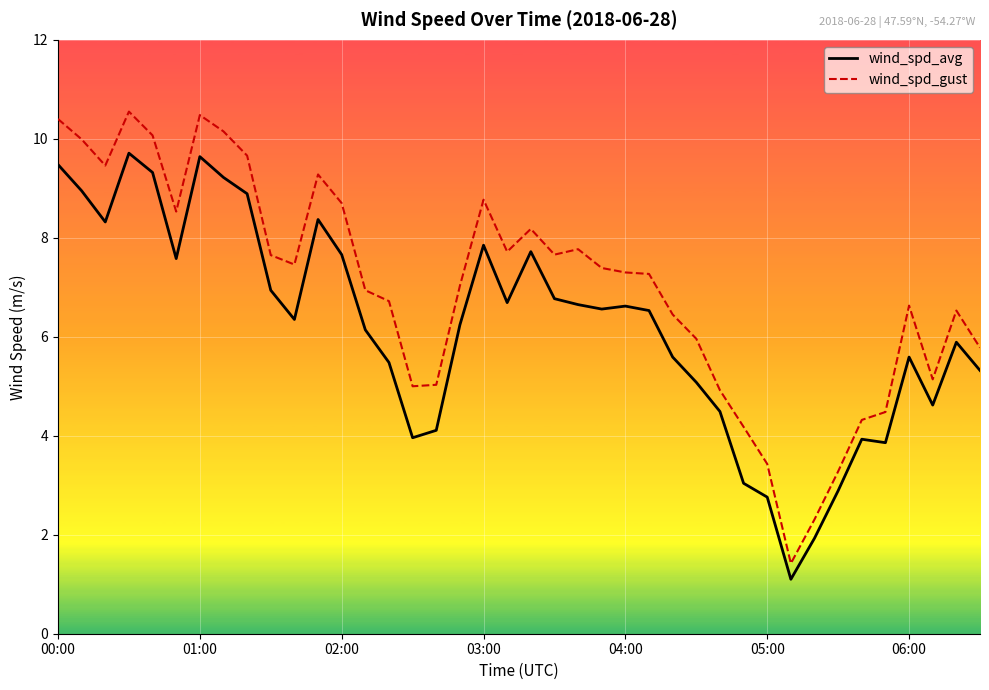

What is the difference between the maximum and minimum values in the wind_spd_avg series?

8.6